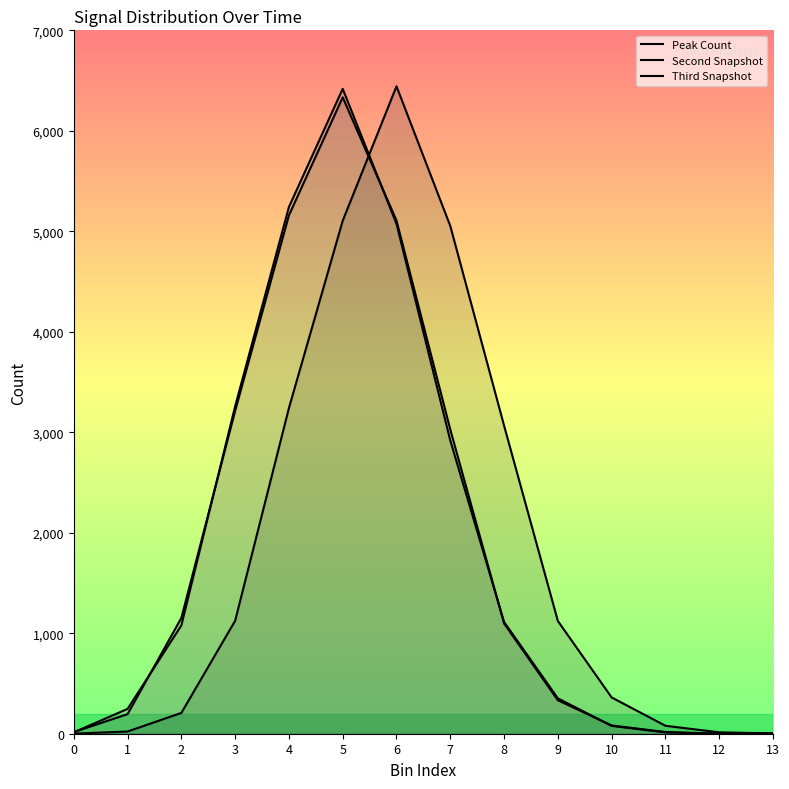

Which series has the largest range (max minus min)?

Peak Count